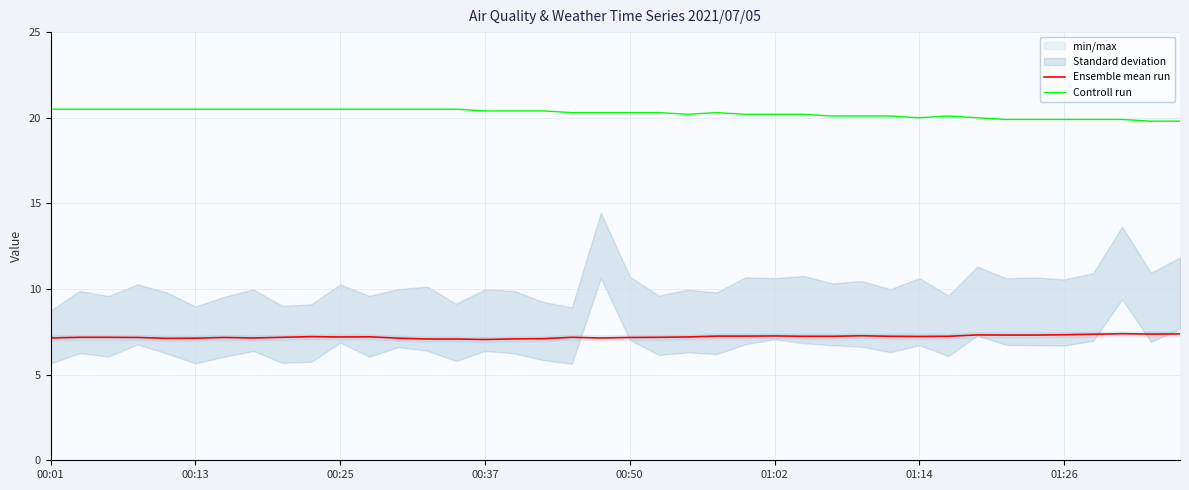

True or false: Controll run and Ensemble mean run cross at least once.

False